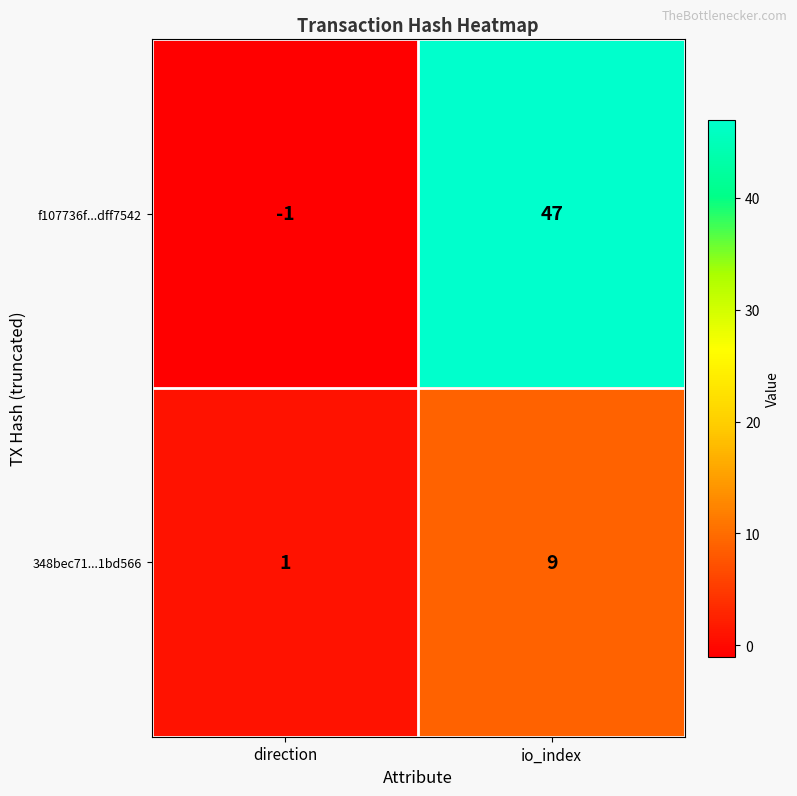

Read the f107736f...dff7542 value at io_index, to the nearest 5.

45